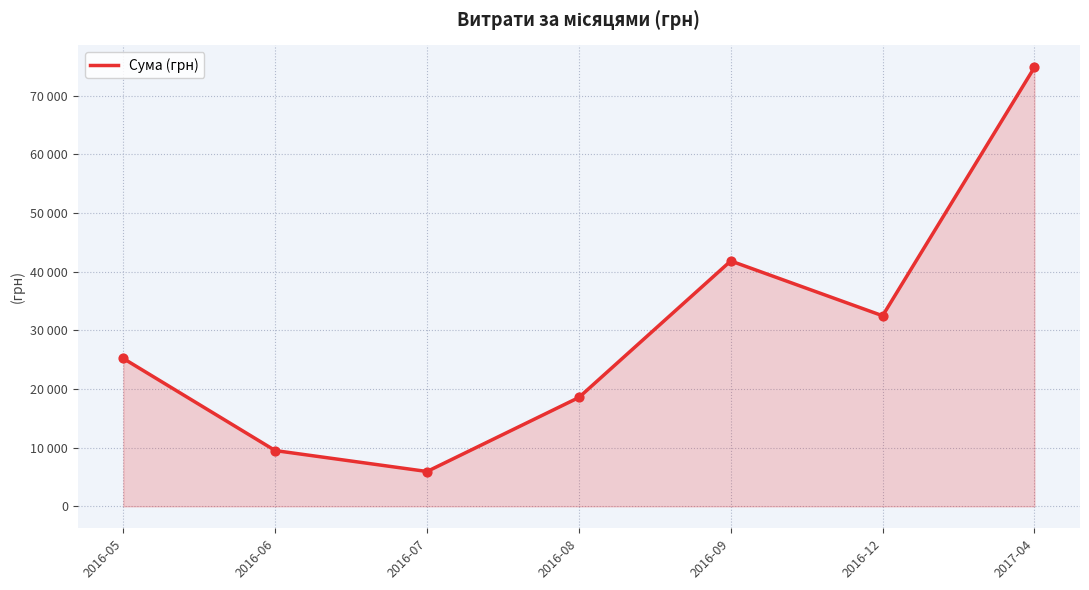

Approximately how many times larger is the value at 2016-06 compared to 2016-05?

0.4